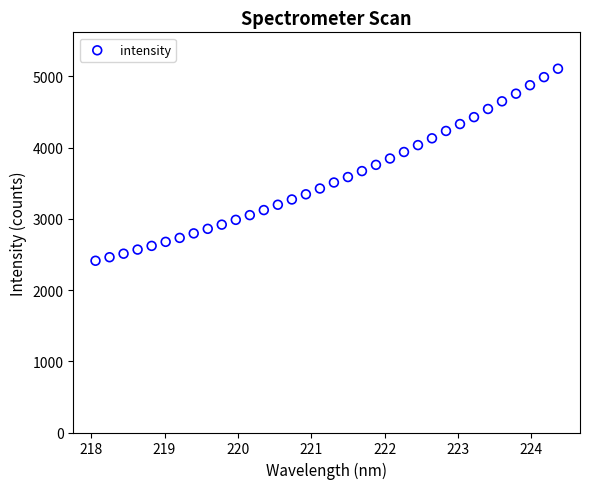

What is the range of X values (max minus min)?

6.3